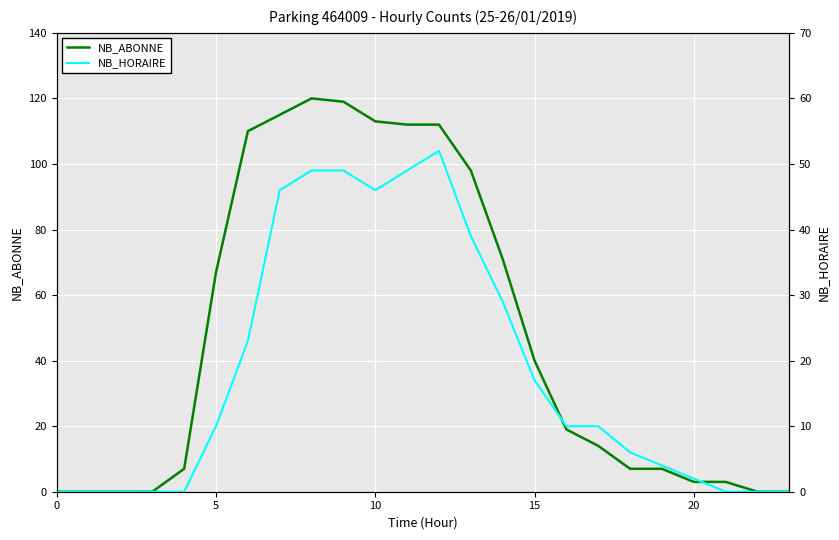

What is the label of the 14th point from the left?

13